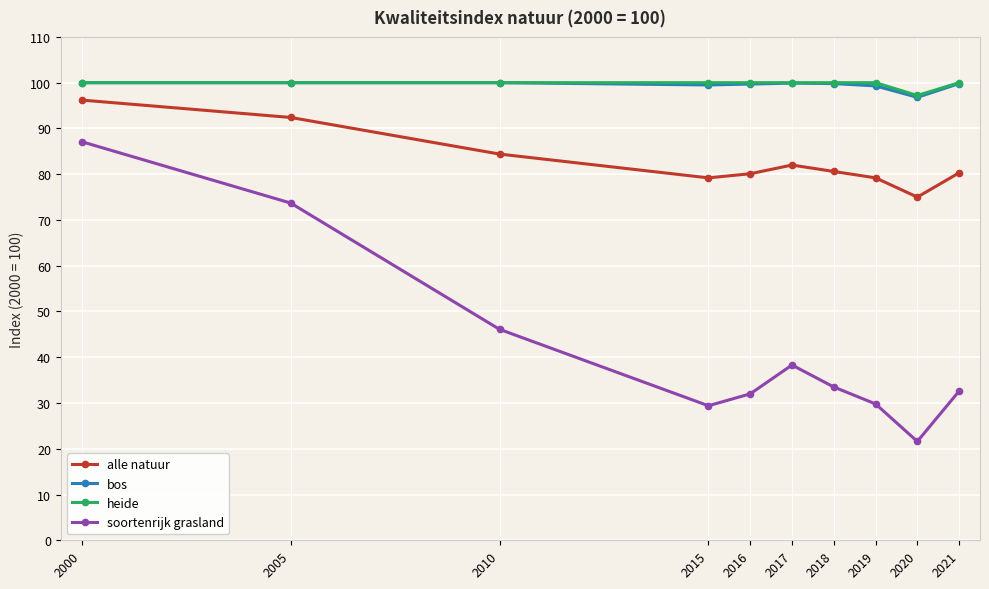

Is it true that alle natuur equals 75.0 at 2020?

True